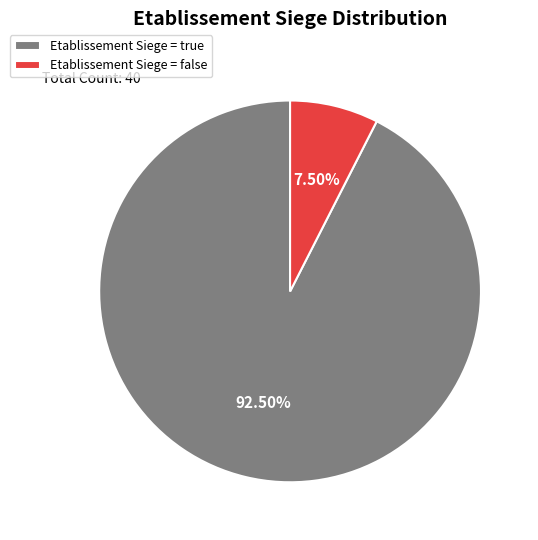

Do Etablissement Siege = true and Etablissement Siege = false together represent more than half of the pie?

Yes